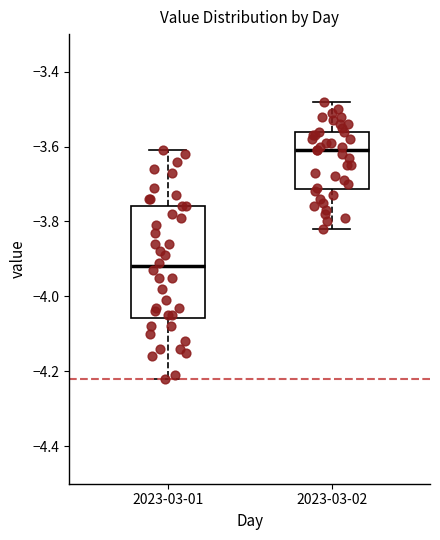

Which box is the tallest, from its lower edge to its upper edge?

2023-03-01